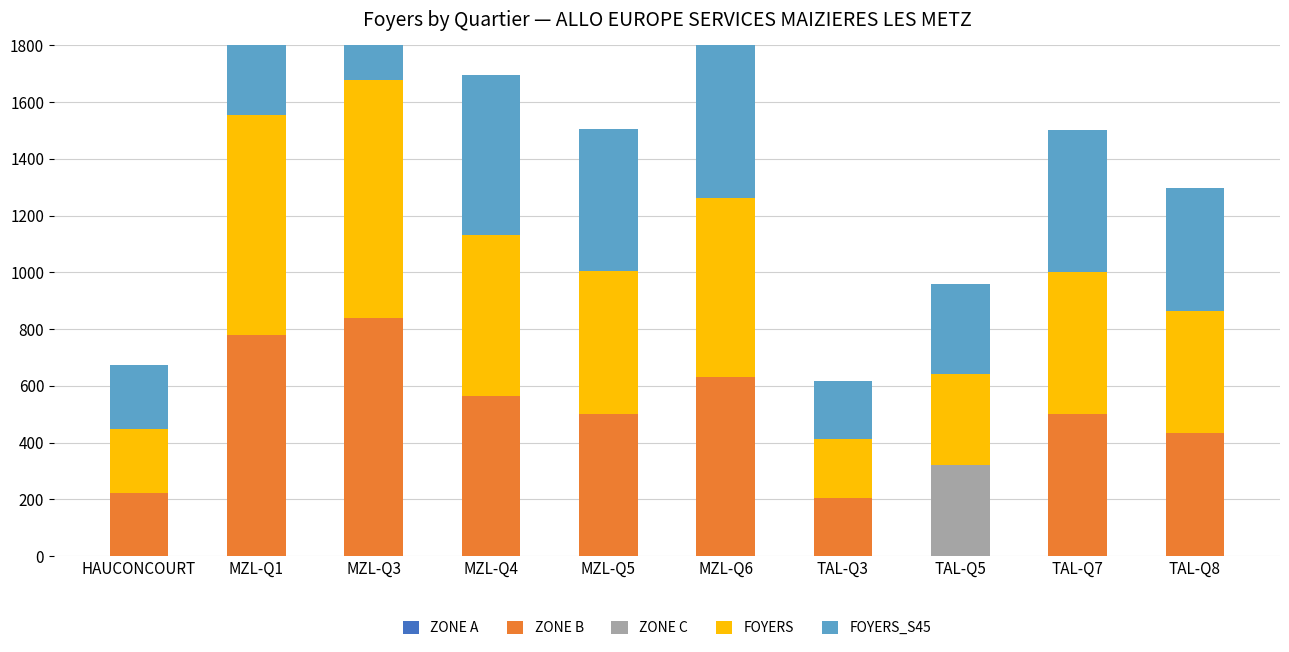

Between MZL-Q3 and MZL-Q5, which series saw the biggest shift?

ZONE B